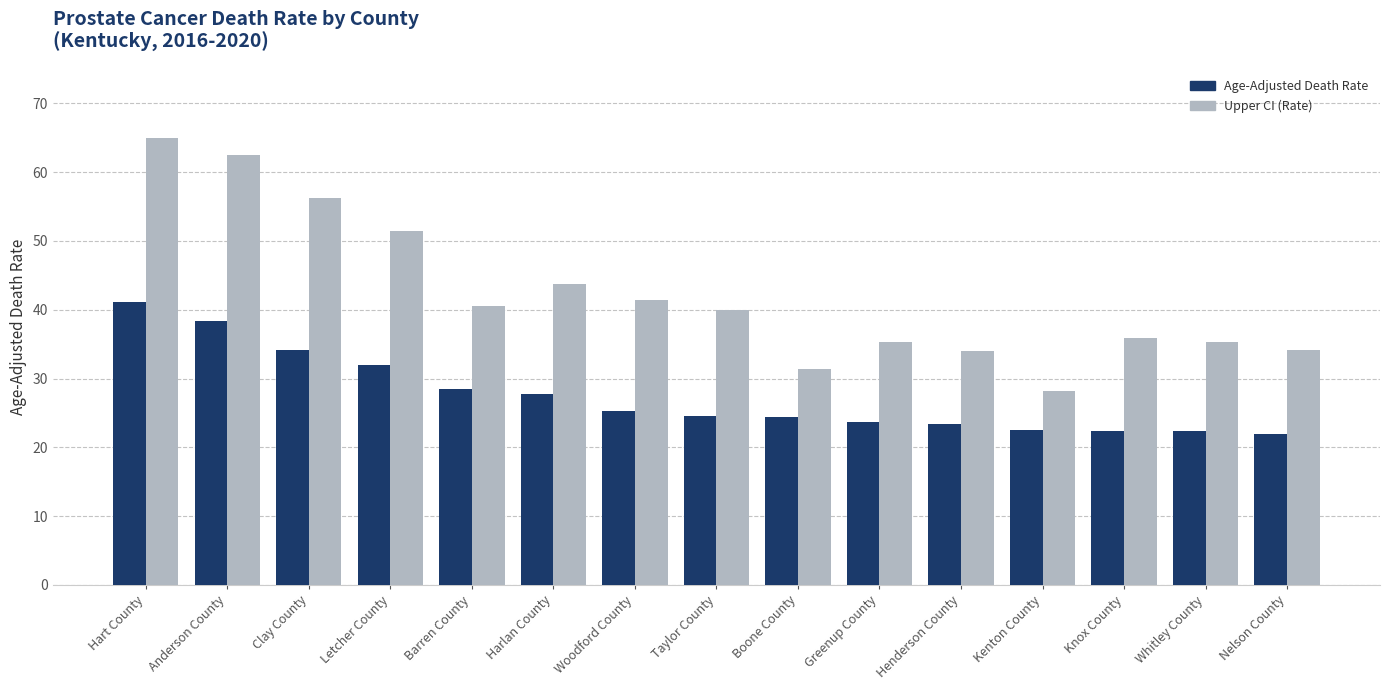

What is the total value across all series at Kenton County?

50.7